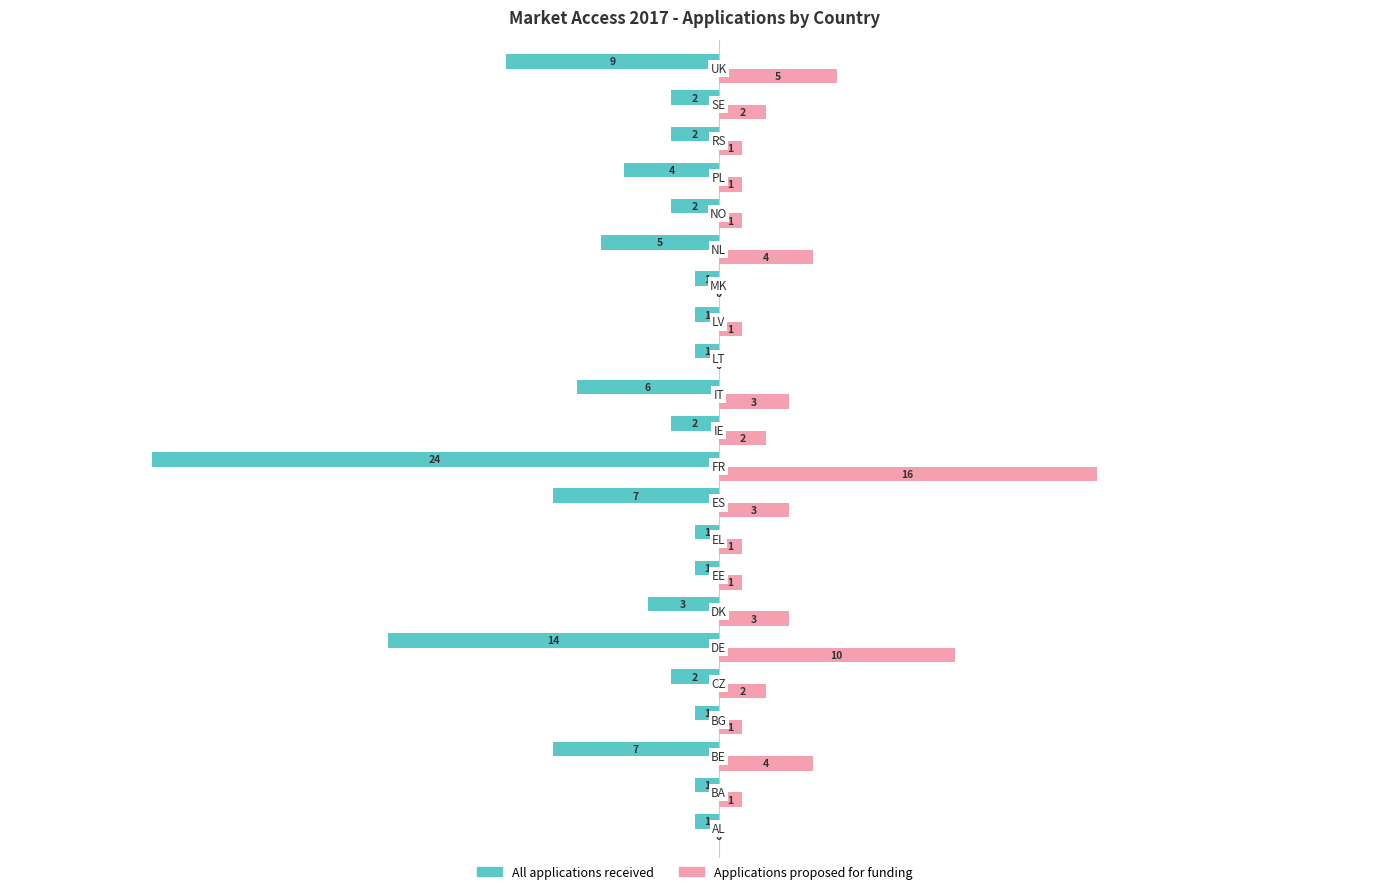

What is the maximum value for Applications proposed for funding?

16